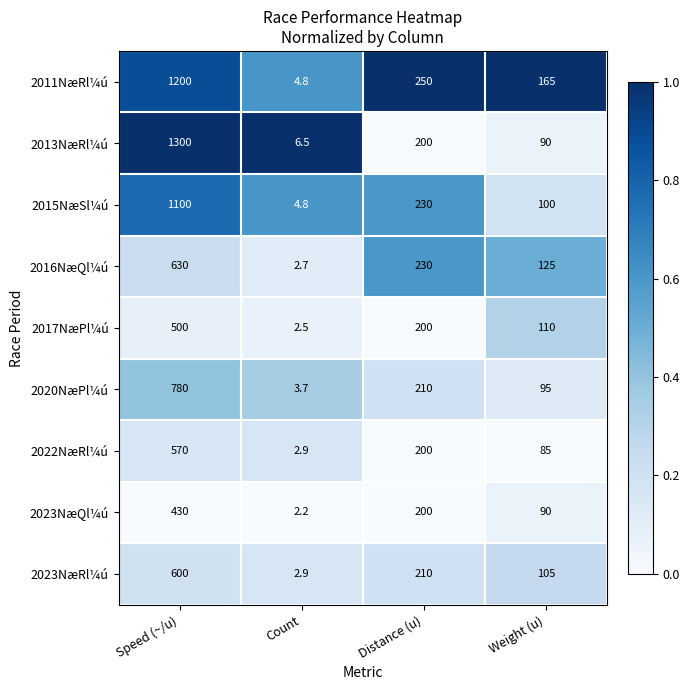

What is the highest value of the 2023NæQl¼ú series?

430.0